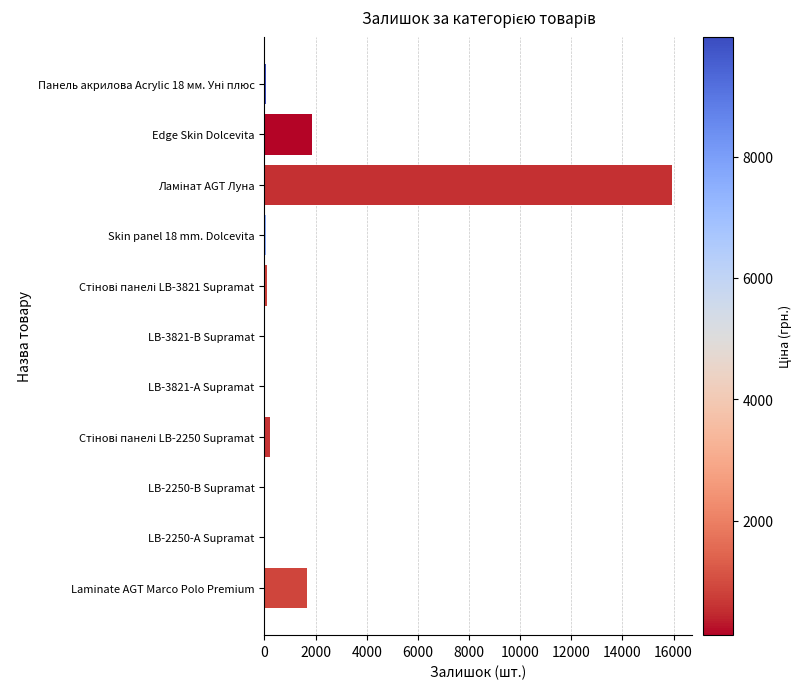

Where is the data nearest to the value 7970?

Edge Skin Dolcevita